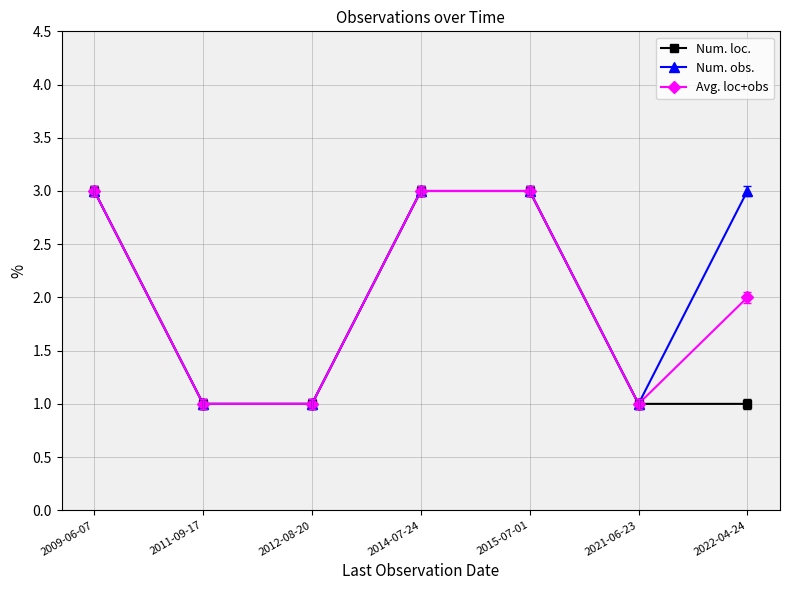

How many Avg. loc+obs values are between 1 and 3?

7